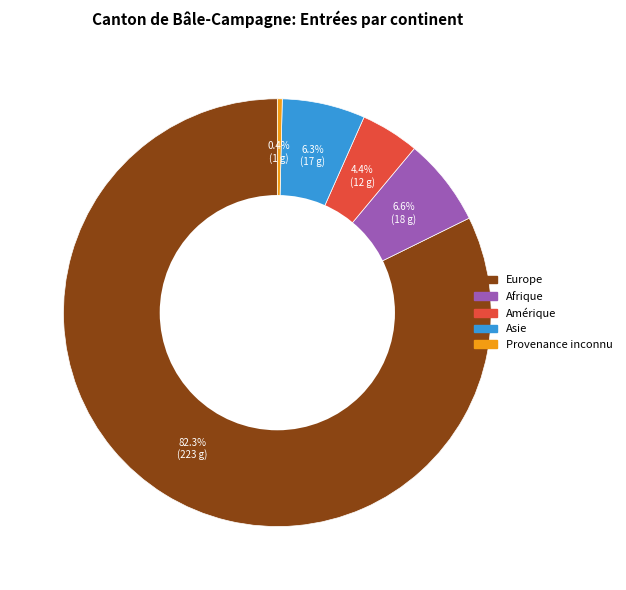

Count the number of slices in the pie.

5